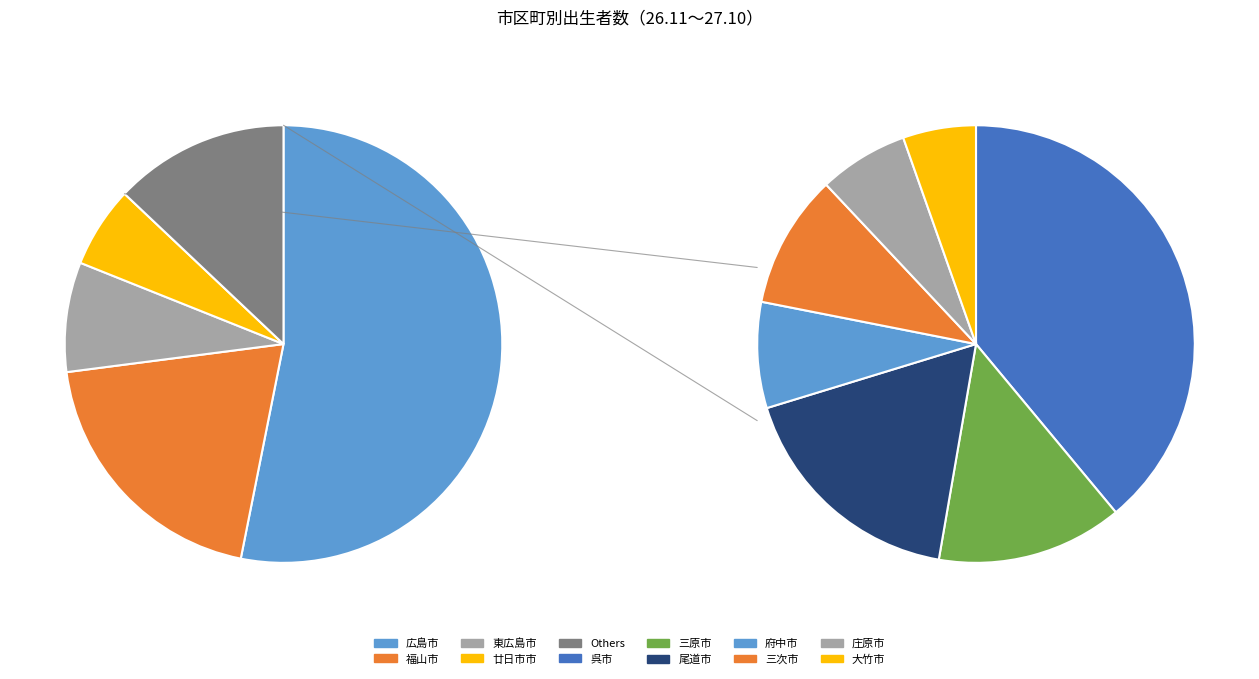

Does 大竹市 represent more than half of the total?

No